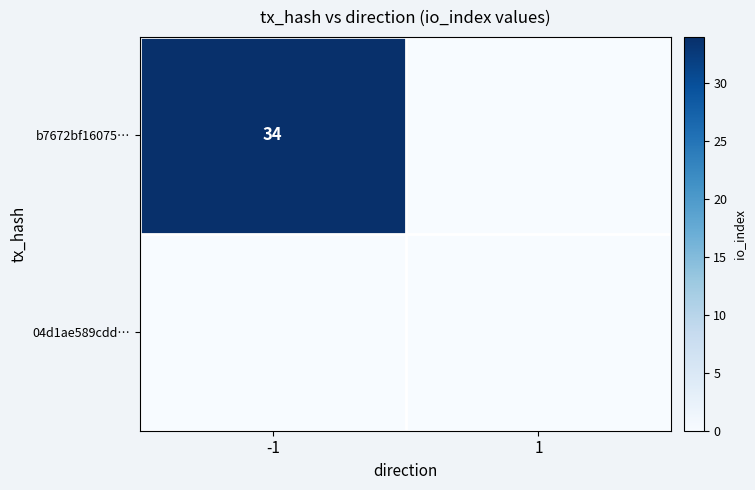

Is it true that b7672bf16075… equals 58 at -1?

False